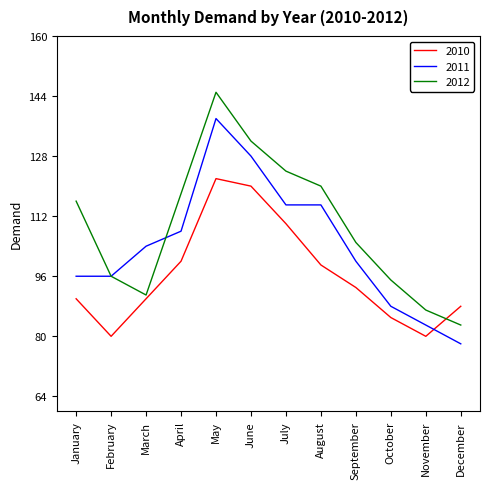

The value of 2012 at January is 39. True or false?

False